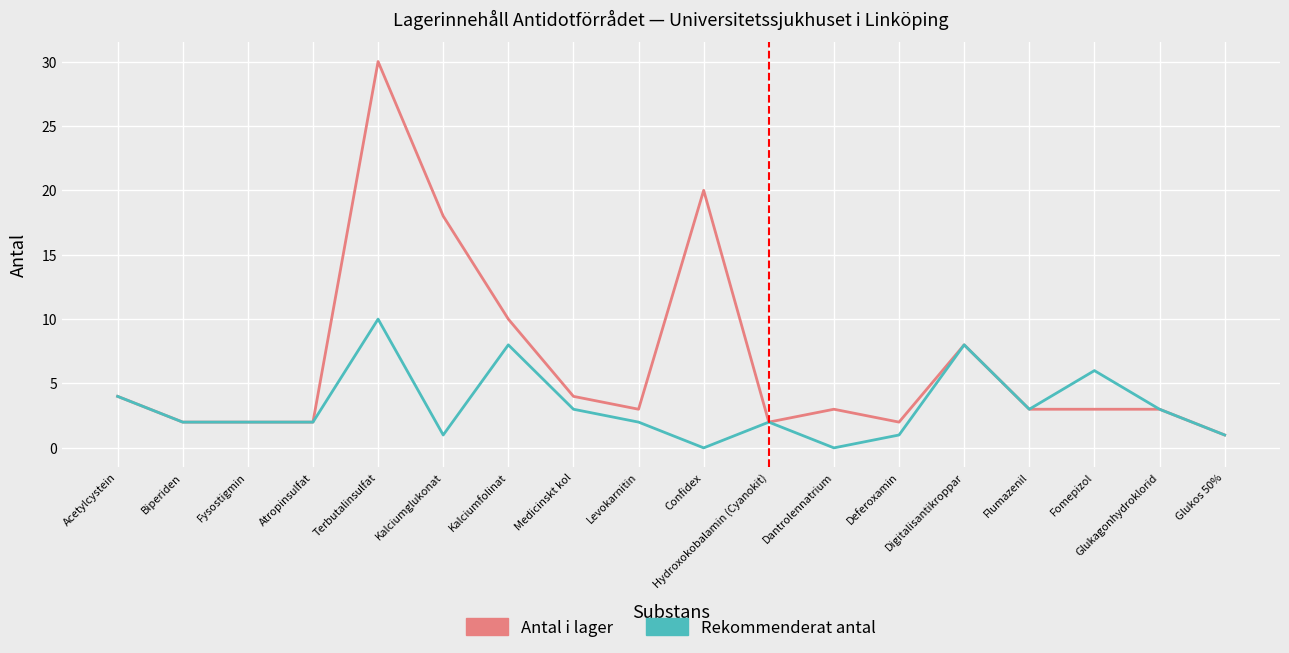

Between Atropinsulfat and Kalciumfolinat, which series saw the biggest shift?

Antal i lager